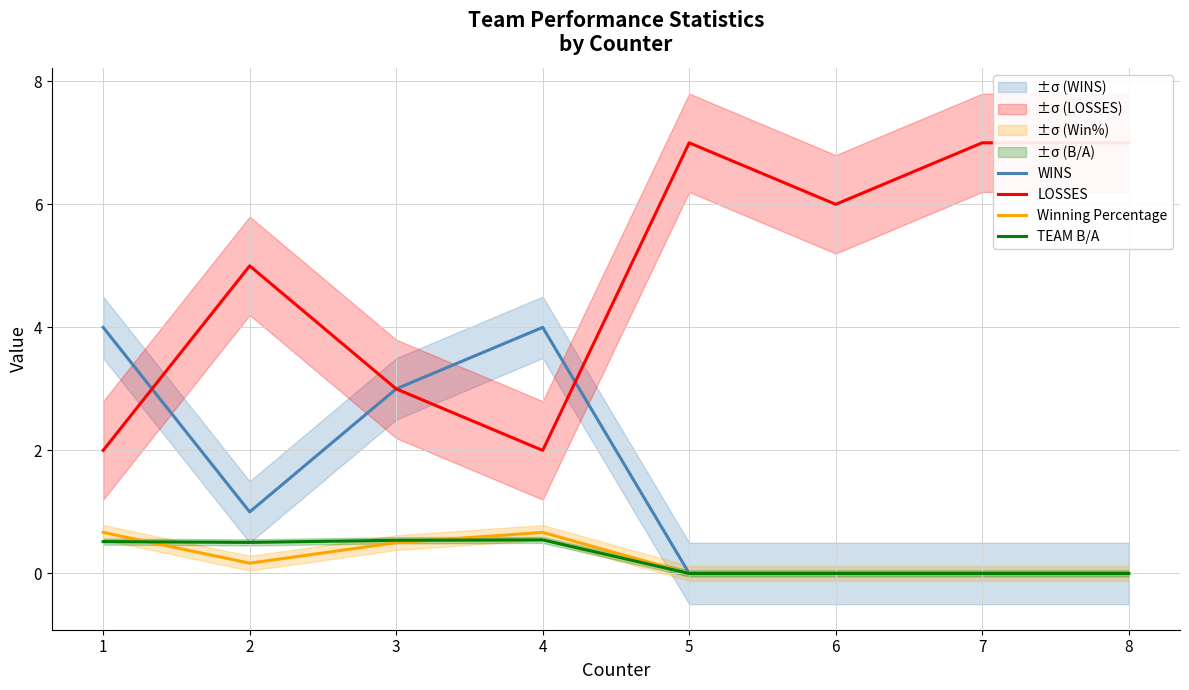

Does the chart have visible grid lines?

Yes